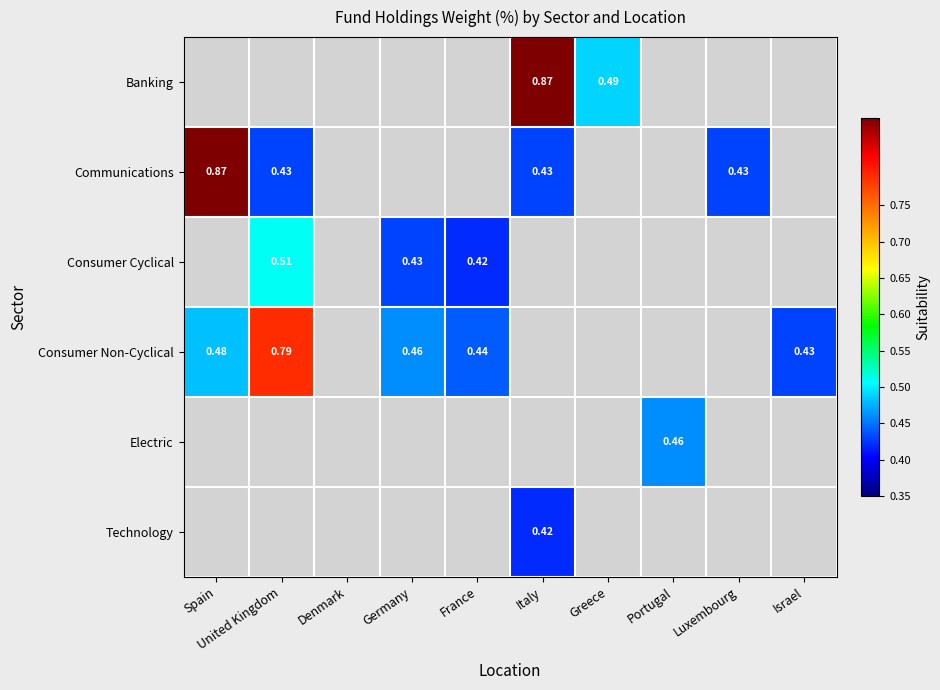

Which label corresponds to the largest value in the chart?

Italy